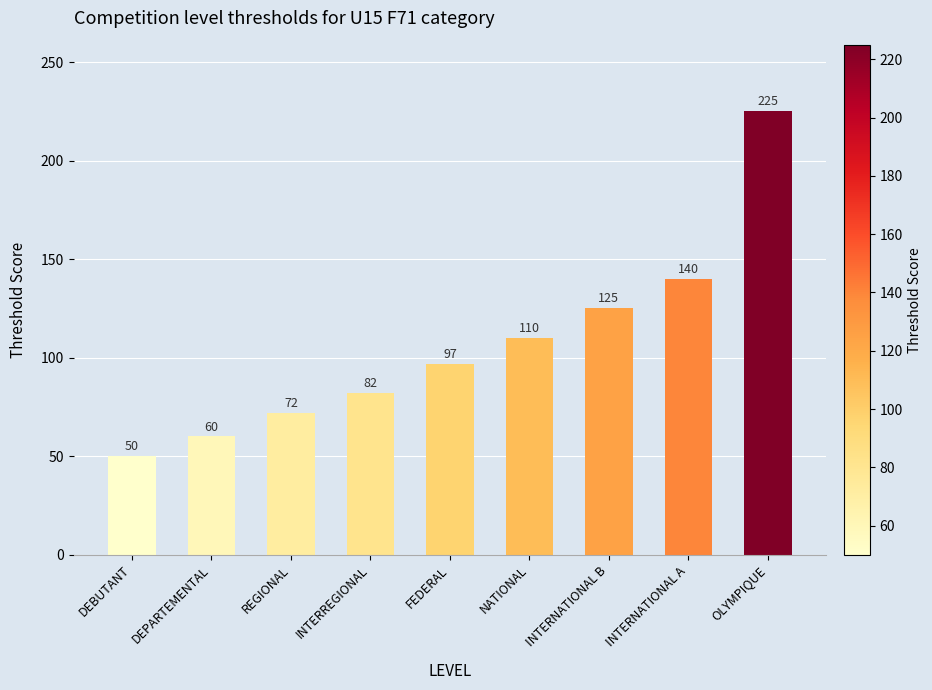

What is the label of the 8th bar from the right?

DEPARTEMENTAL